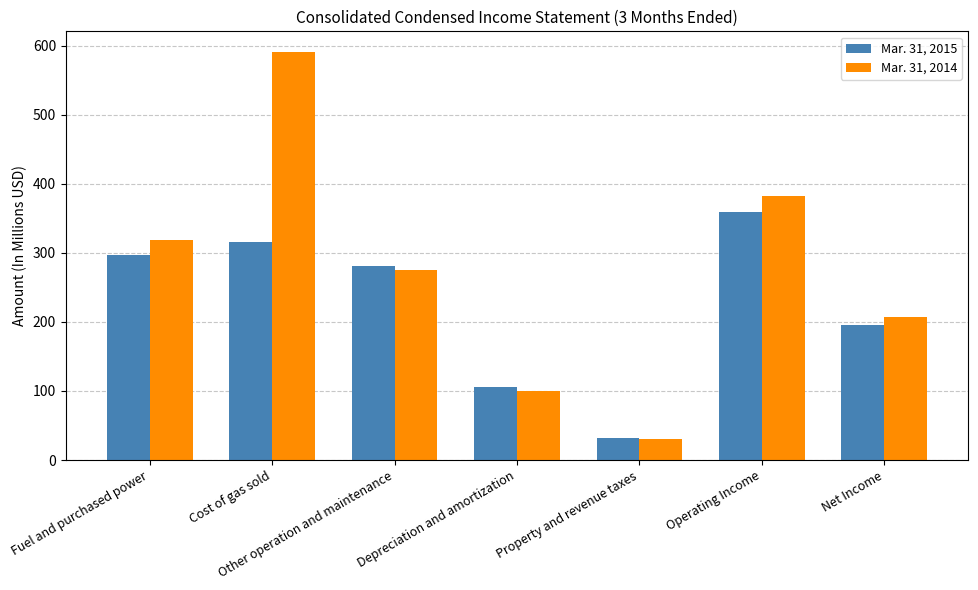

What is the difference between the maximum and minimum values in the Mar. 31, 2015 series?

326.9